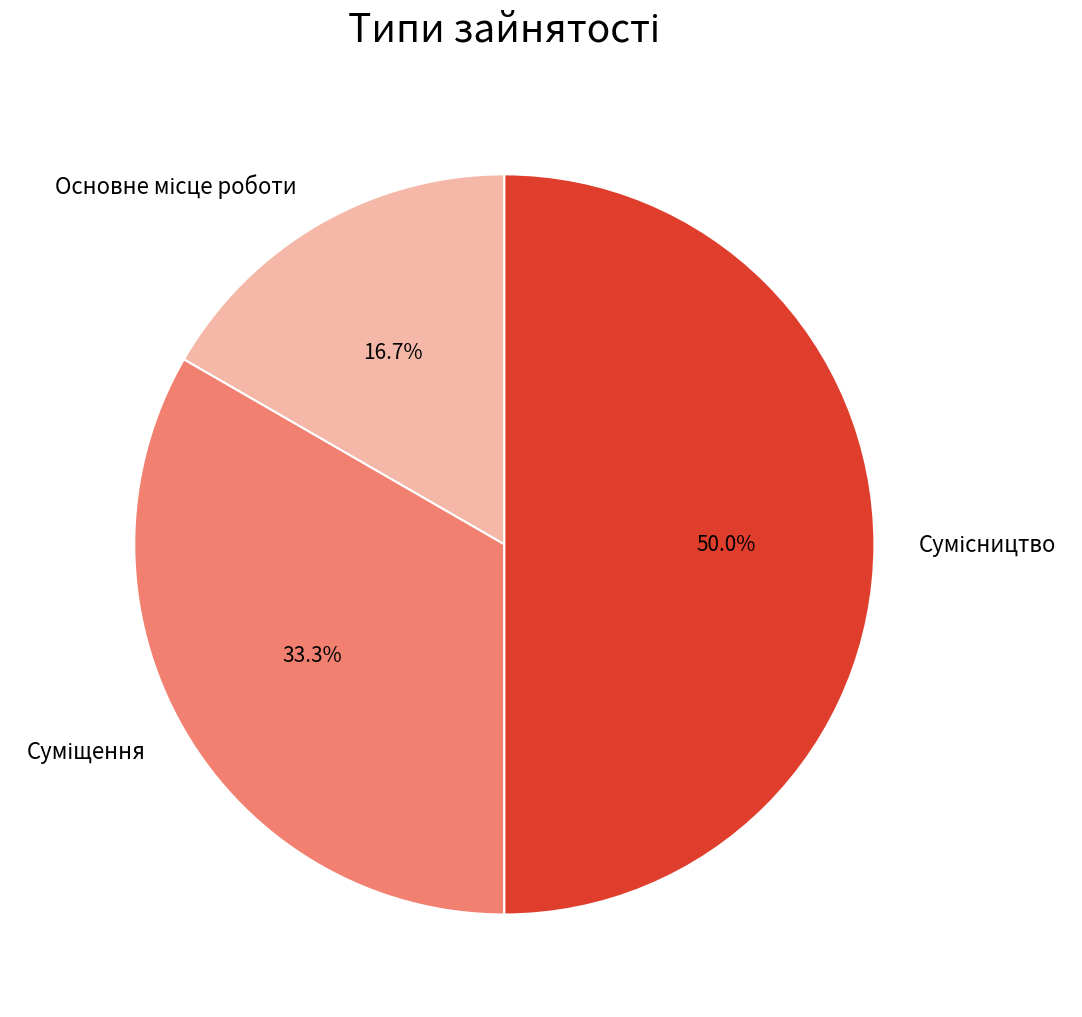

True or false: Основне місце роботи accounts for 5% of the total.

False